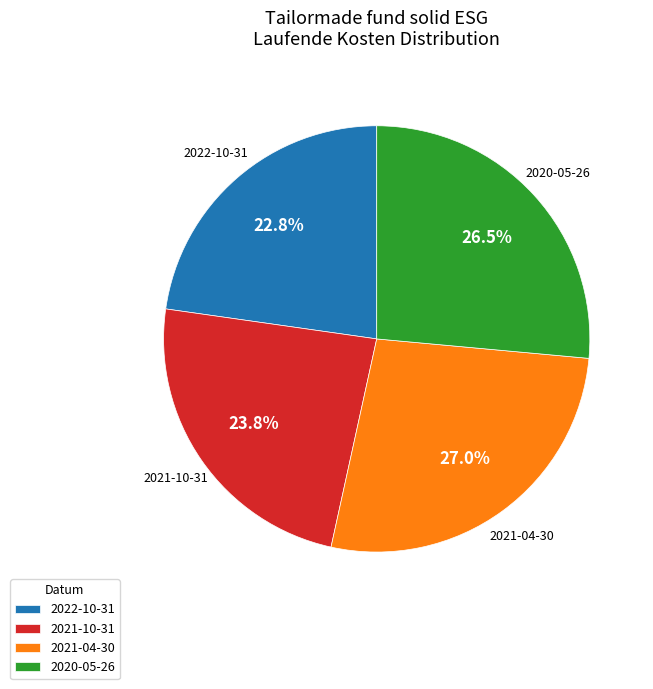

How many segments does this pie chart have?

4